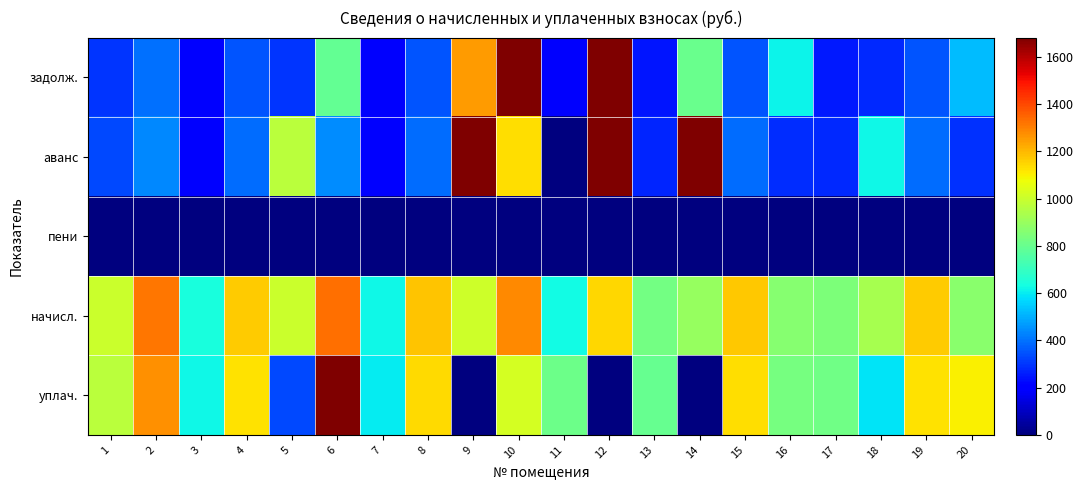

At how many categories does at least one series exceed 17176?

1